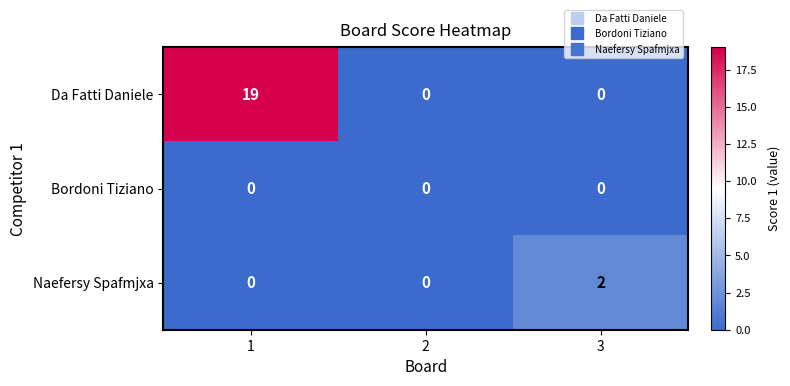

Which series has the largest range (max minus min)?

Da Fatti Daniele